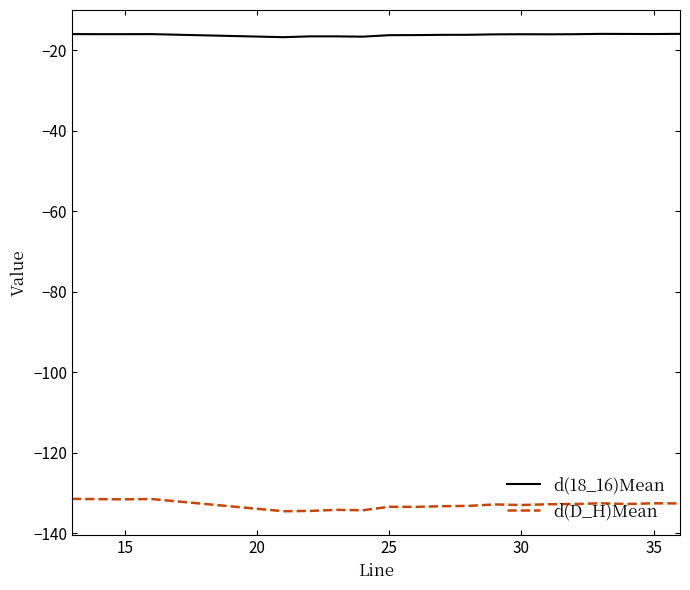

True or false: d(D_H)Mean and d(18_16)Mean cross at least once.

False